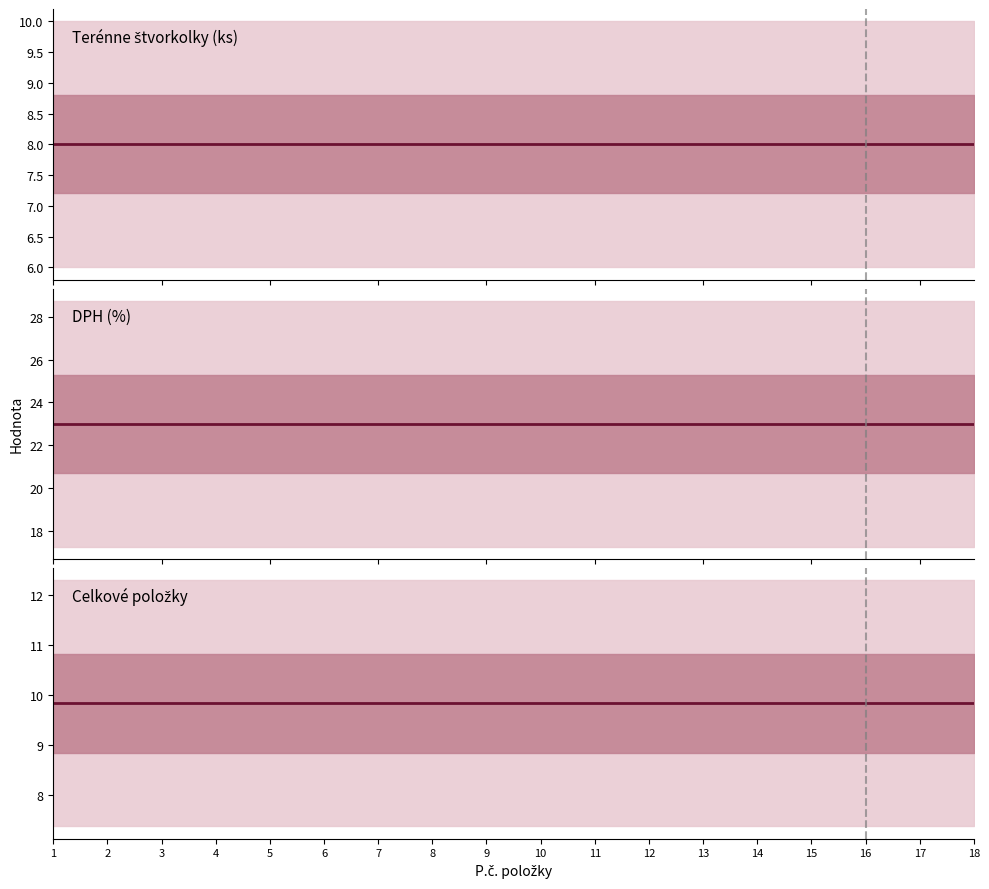

At which category does the chart reach its peak across all series?

1